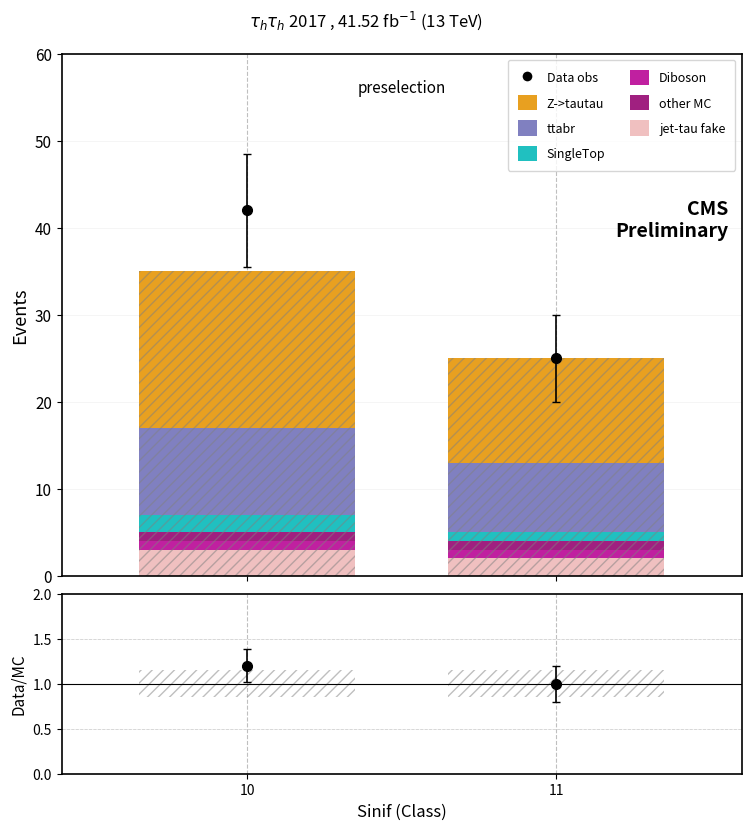

What is the approximate value of other MC at 10?

1